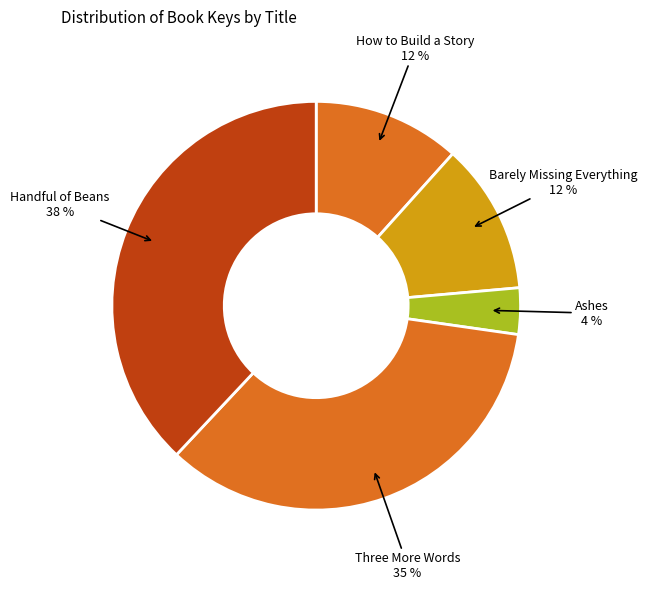

Is Three More Words the majority of the pie?

No